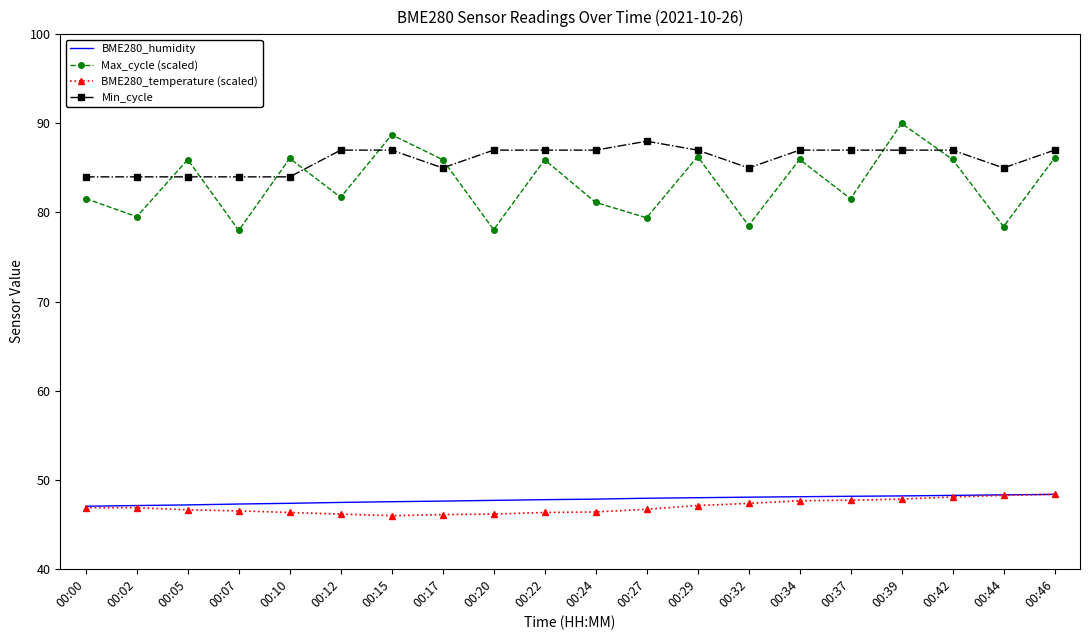

True or false: BME280_humidity and Max_cycle (scaled) intersect in this chart.

False